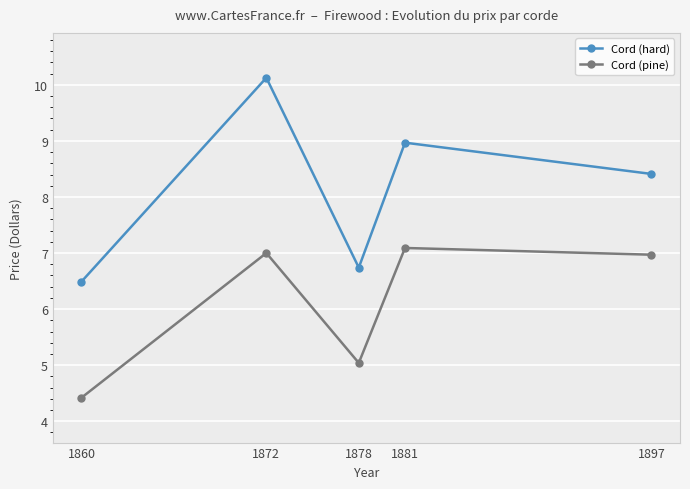

In Cord (pine), how many points are higher than both neighbors (excluding endpoints)?

2